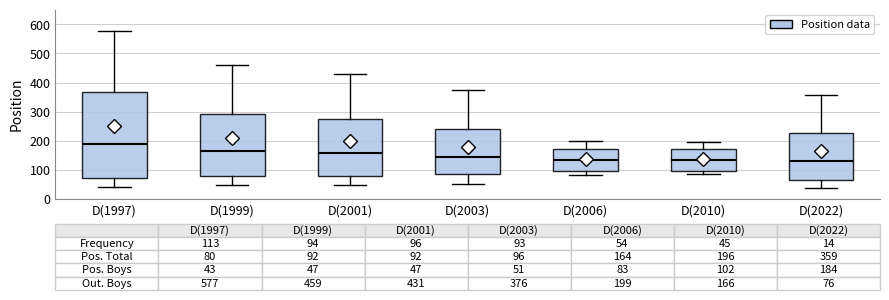

Comparing the boxes themselves (not the whiskers), which one is the tallest?

D(1997)